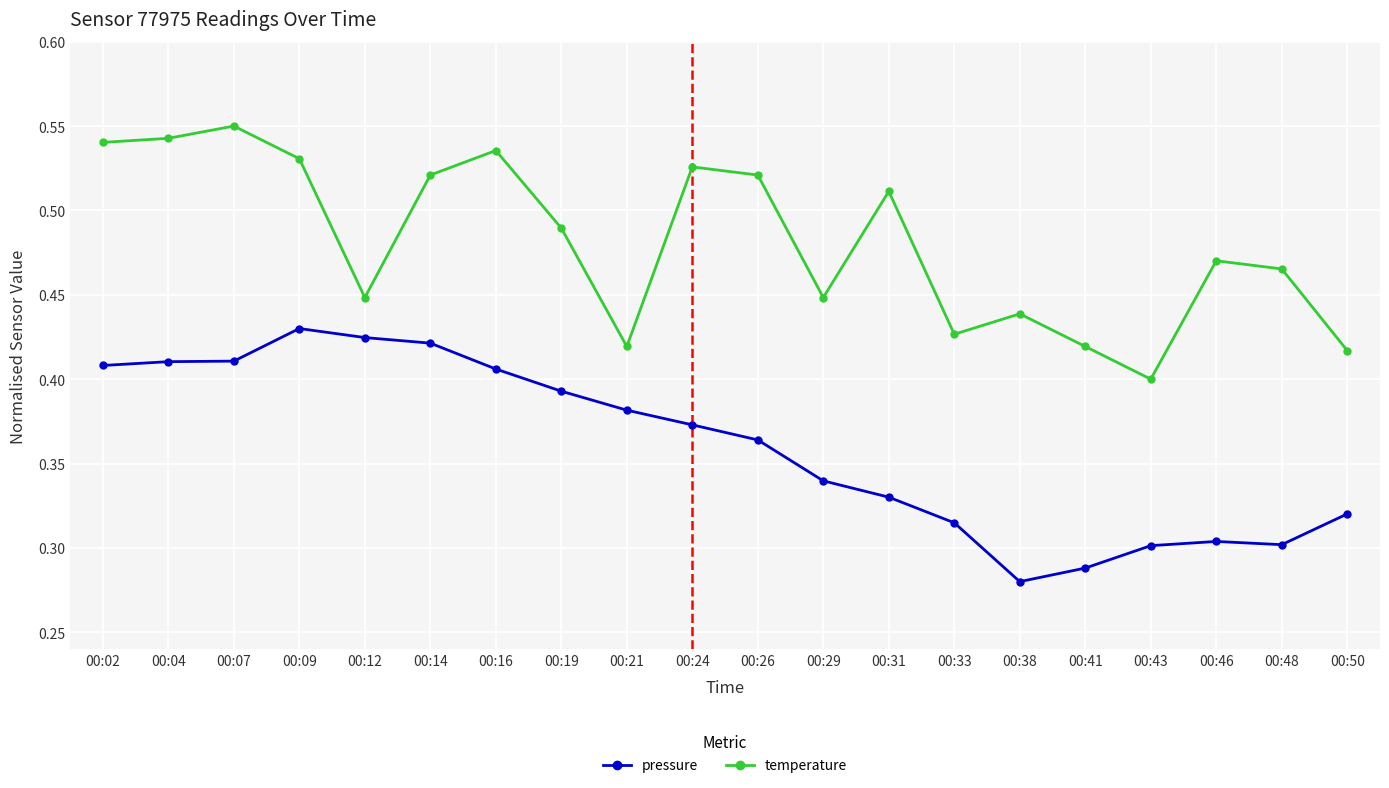

What is the difference between the second highest and minimum values in the pressure series?

0.1